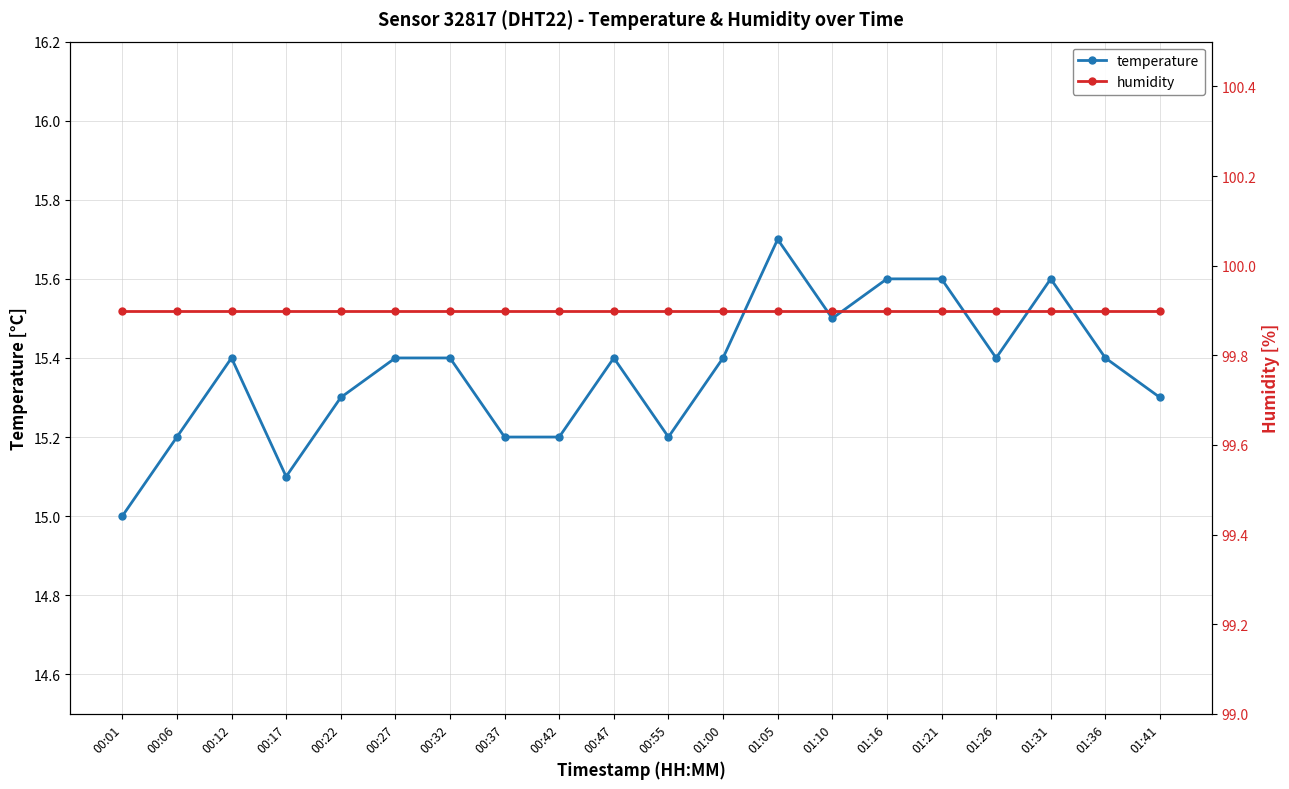

Rank the series by their average value, from highest to lowest.

humidity, temperature